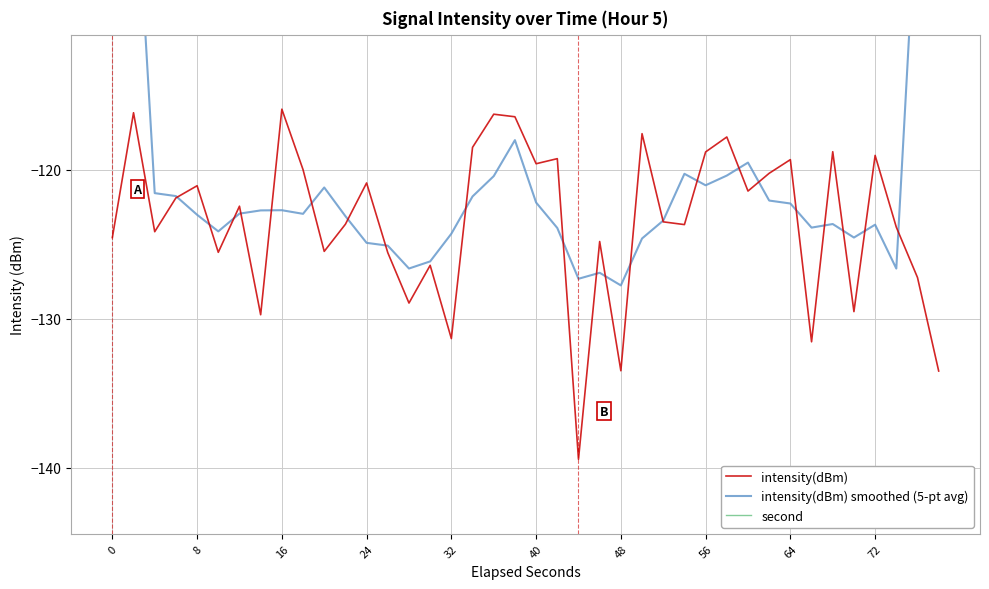

What is the maximum value for intensity(dBm)?

-115.9